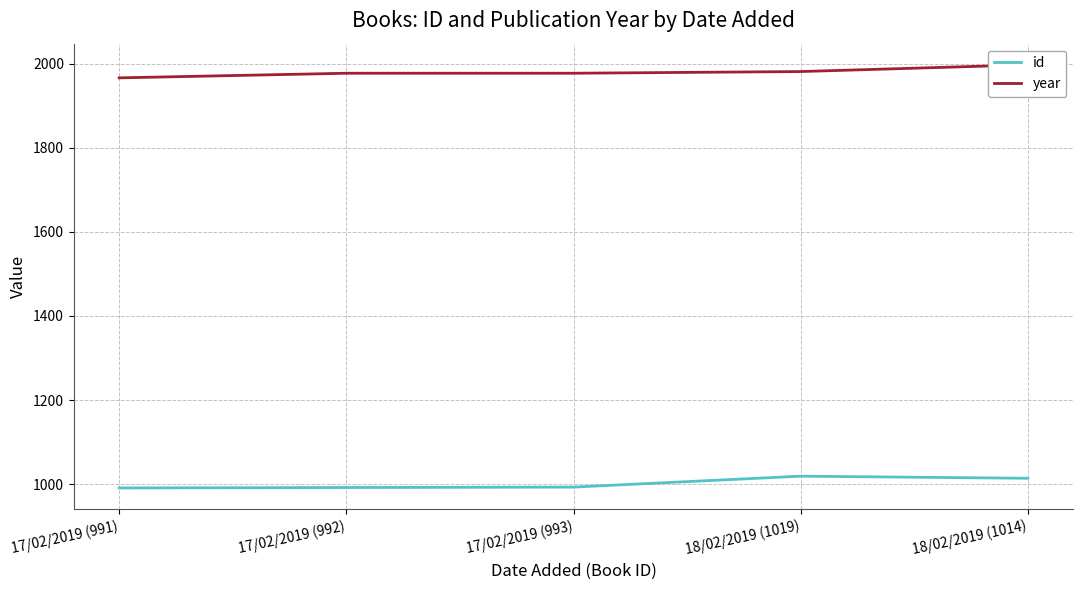

At how many categories does at least one series exceed 1077?

5